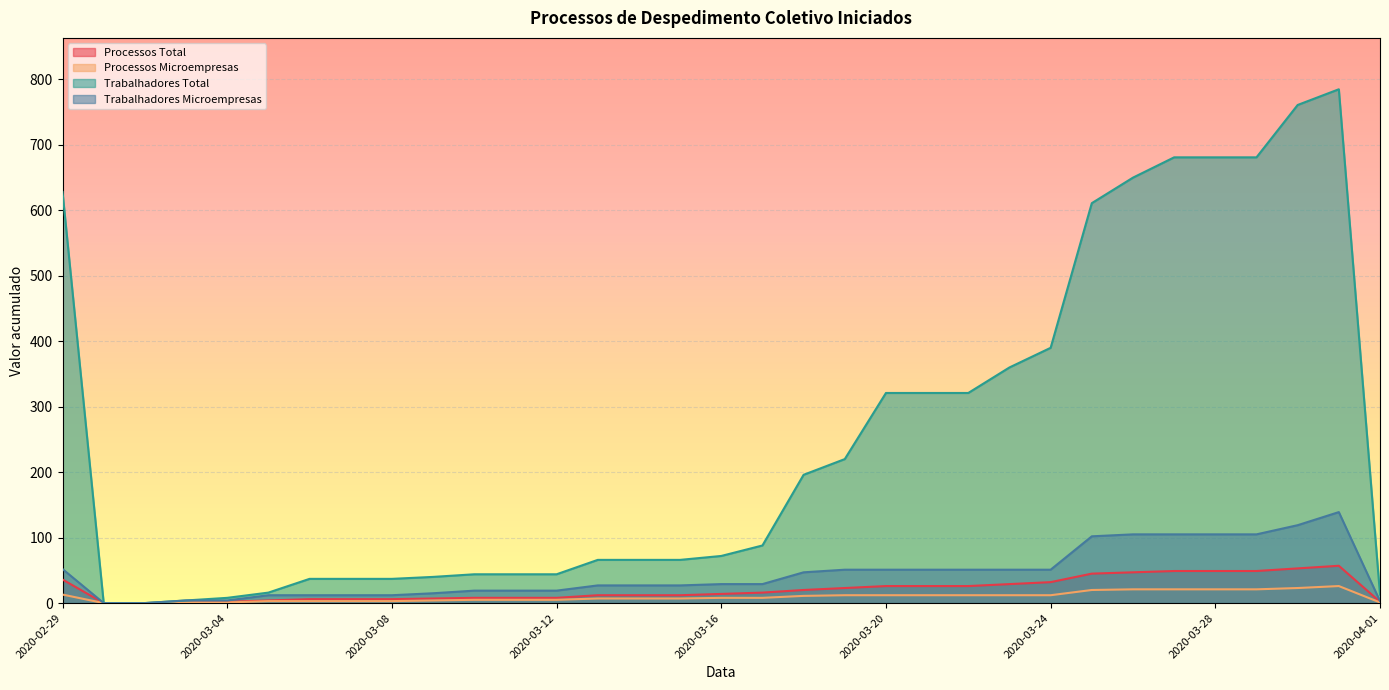

Count the number of data series in this chart.

4